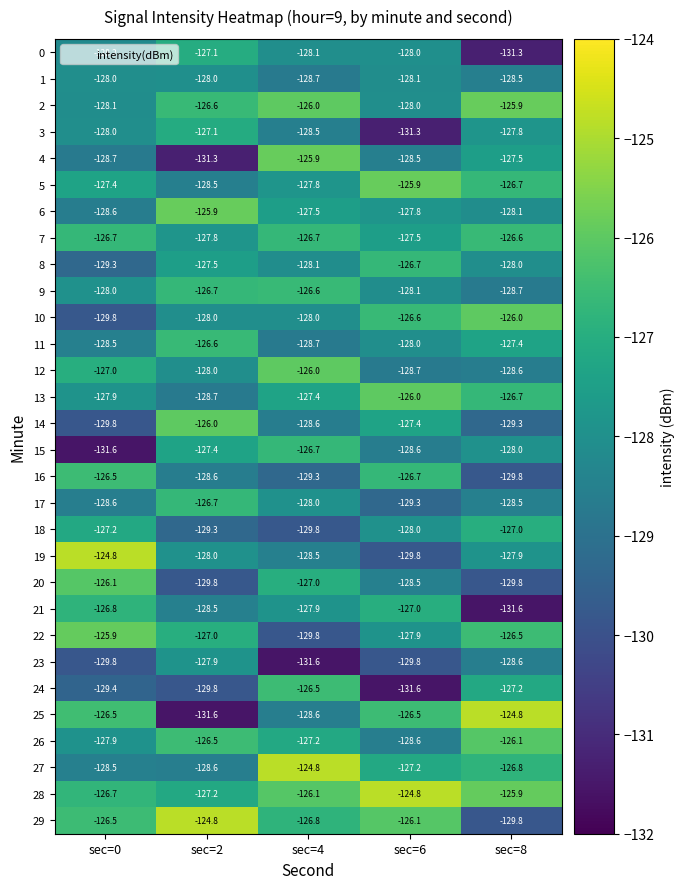

What is the approximate value of 2 at sec=8?

-125.9